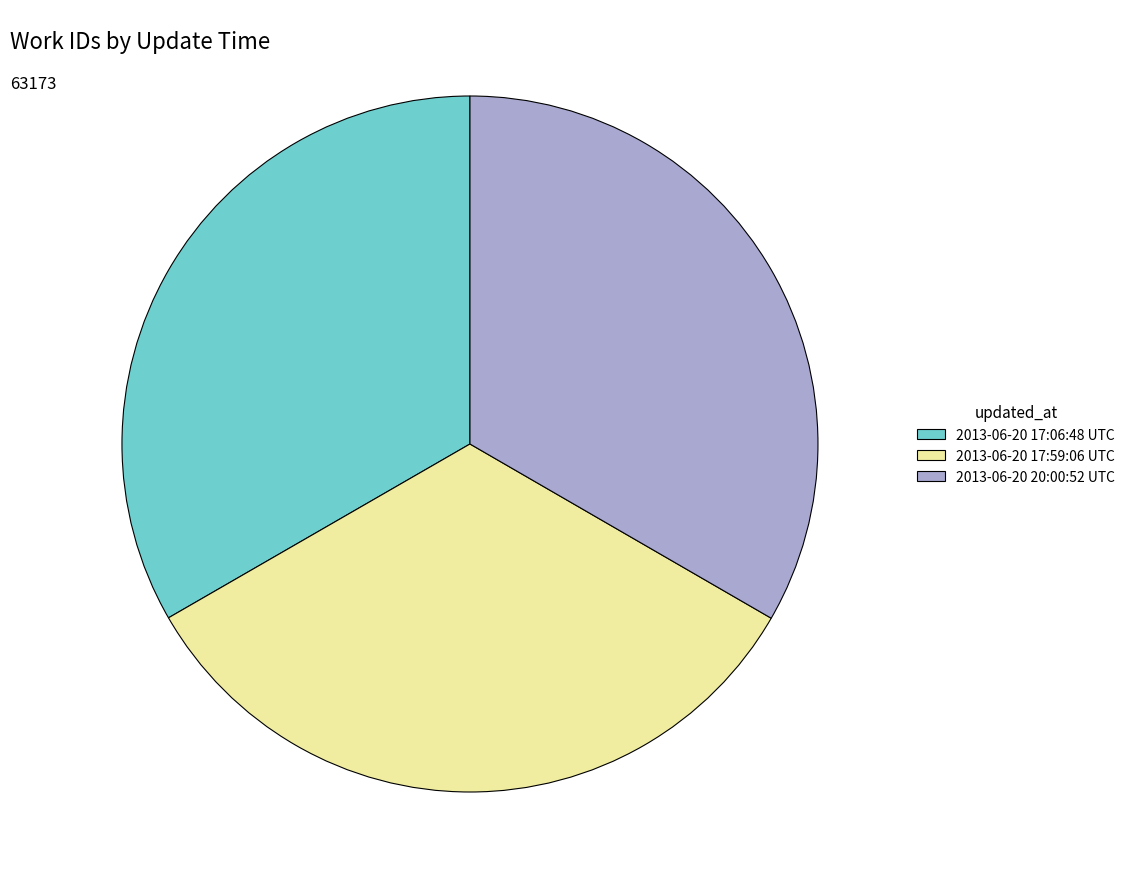

True or false: 2013-06-20 17:59:06 UTC accounts for 48% of the total.

False